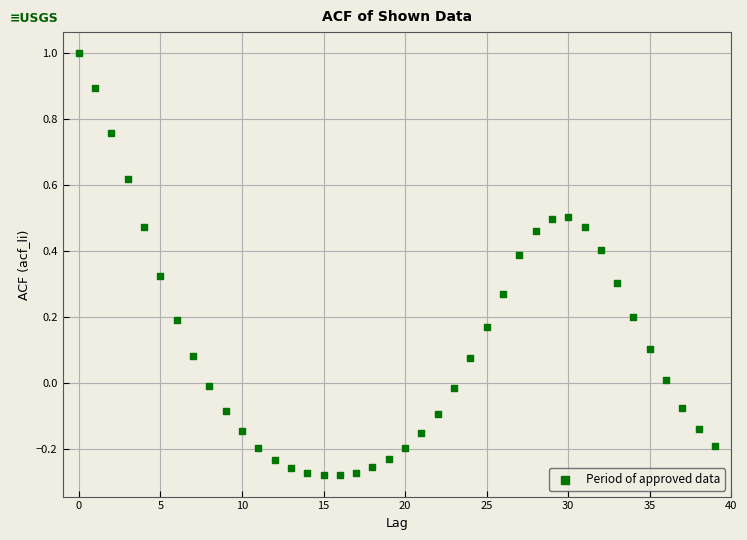

What is the range of Y values (max minus min)?

1.3